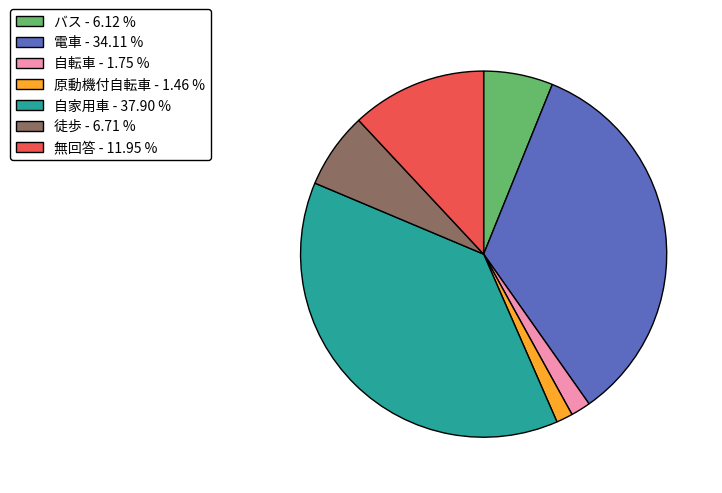

Does any single category account for the majority?

No